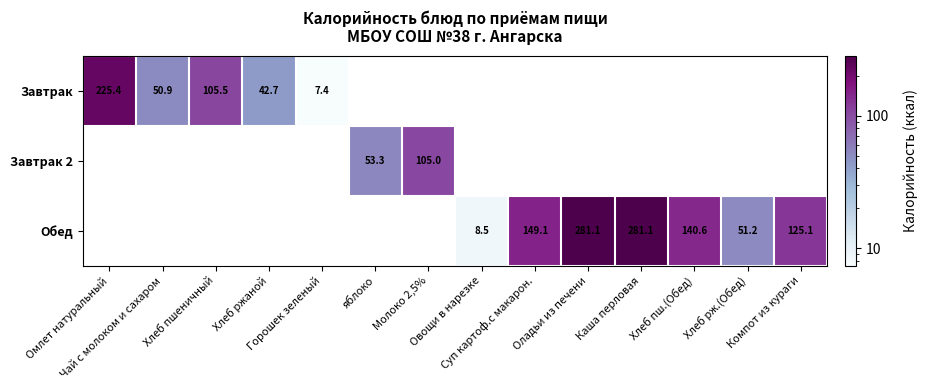

Is it true that Обед equals 140.6 at Хлеб пш.(Обед)?

True